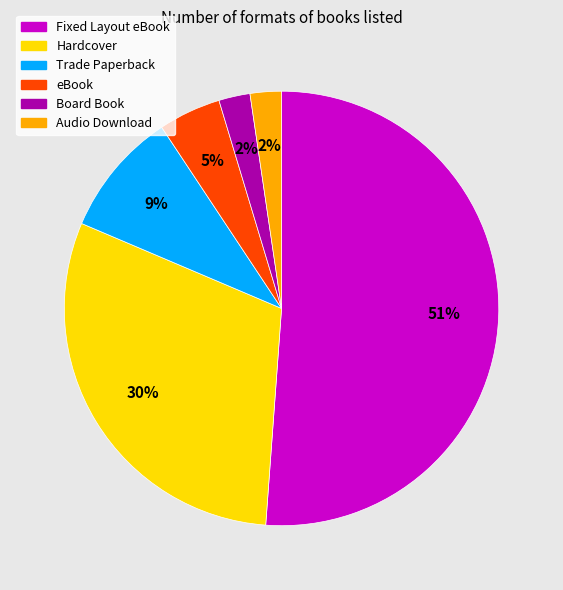

What percentage is the eBook slice, to the nearest percent?

5%